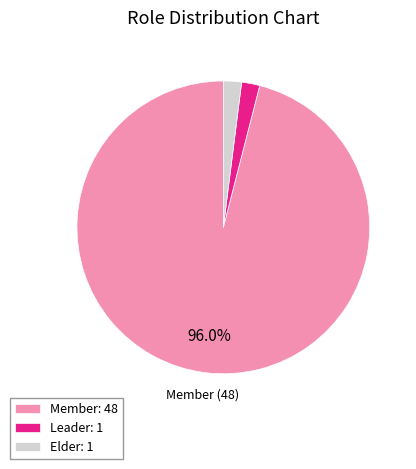

Is the sum of Leader: 1 and Elder: 1 greater than half?

No